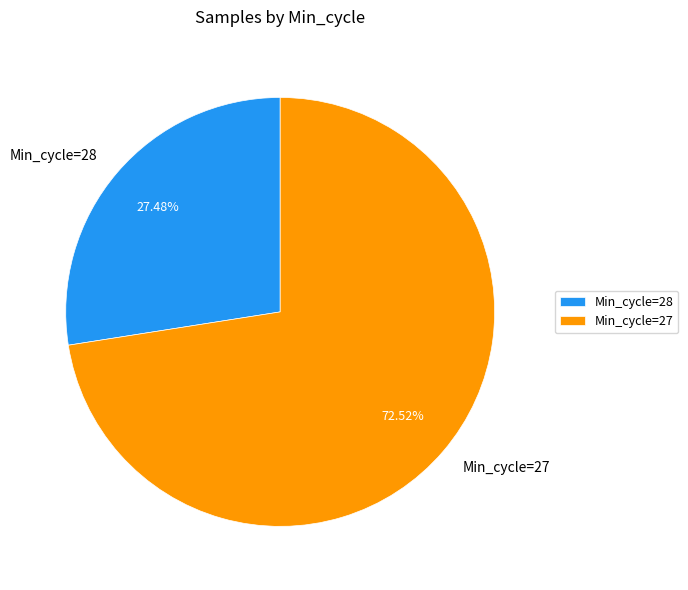

Which slice is the smallest?

Min_cycle=28